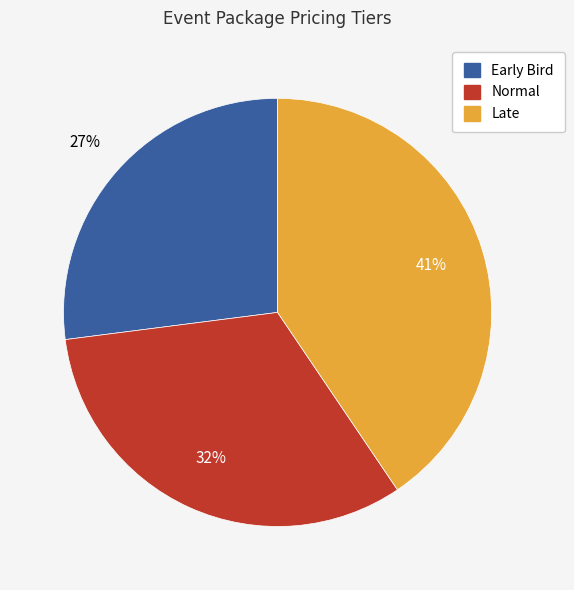

Which category has the biggest portion of the pie?

Late